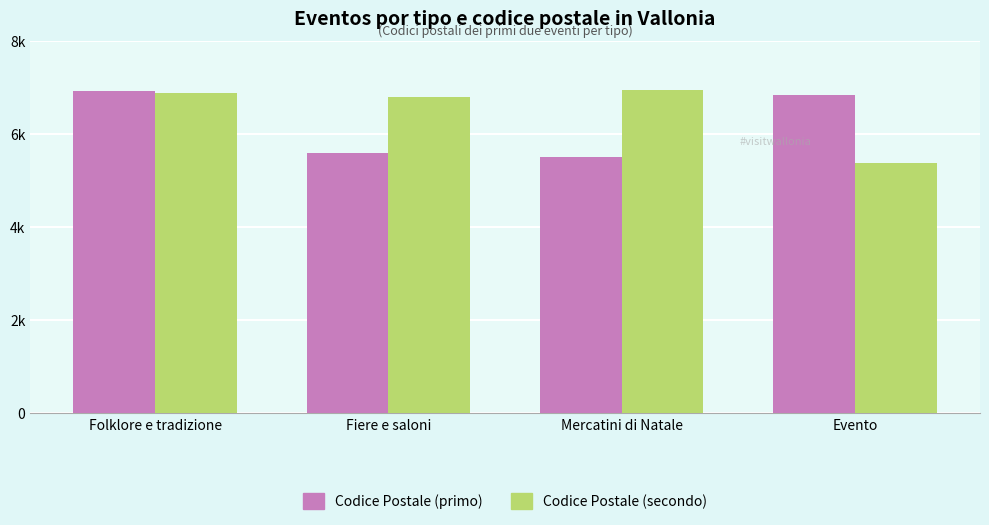

Are the bars horizontal?

No